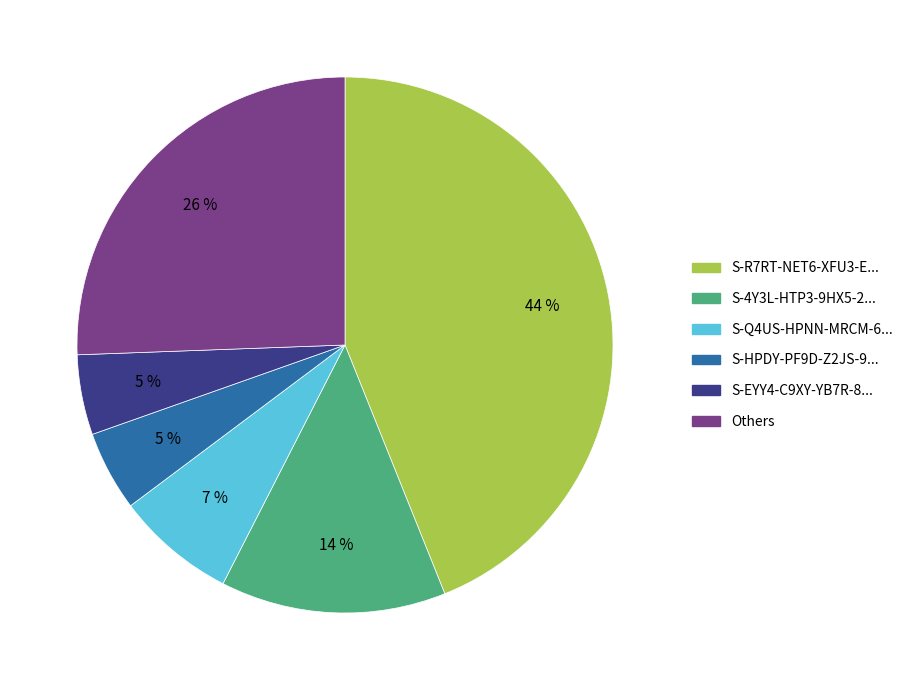

Count the number of slices in the pie.

6